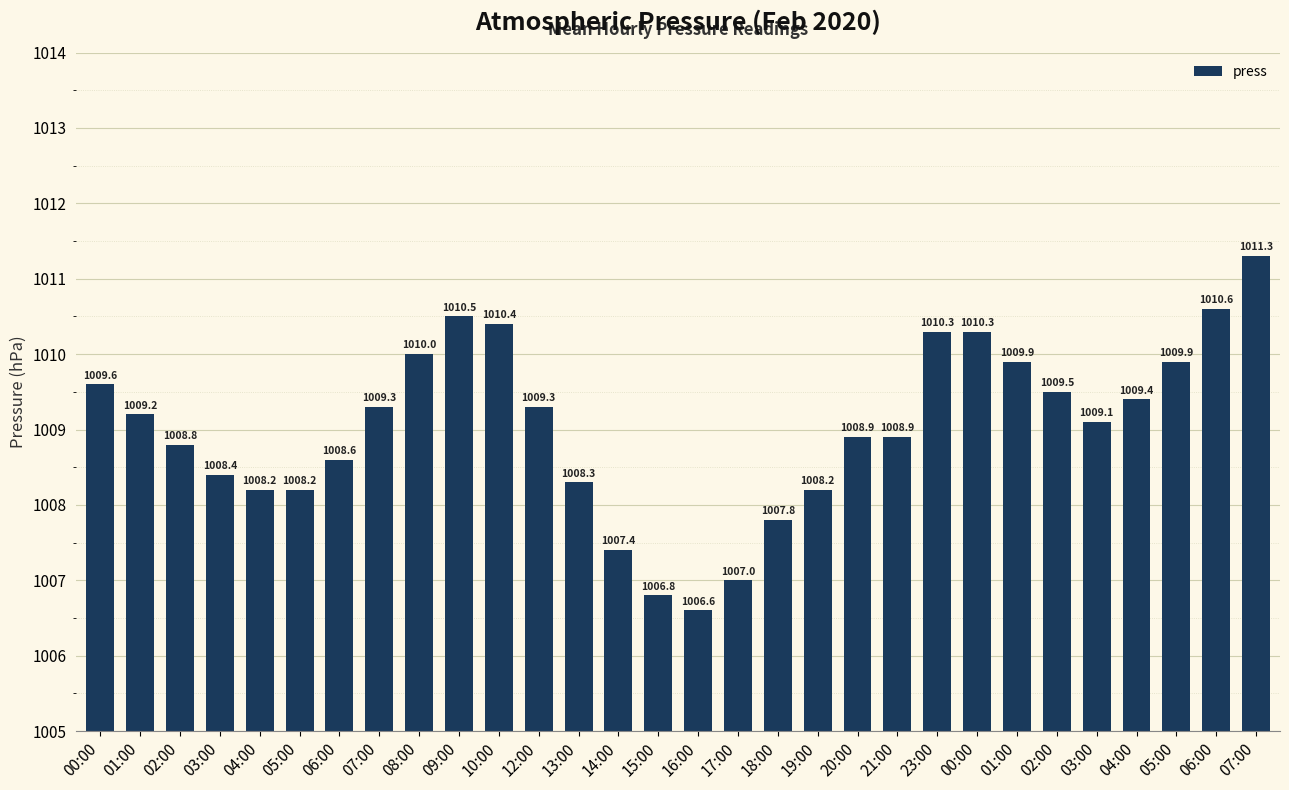

Count the number of categories in the chart.

30